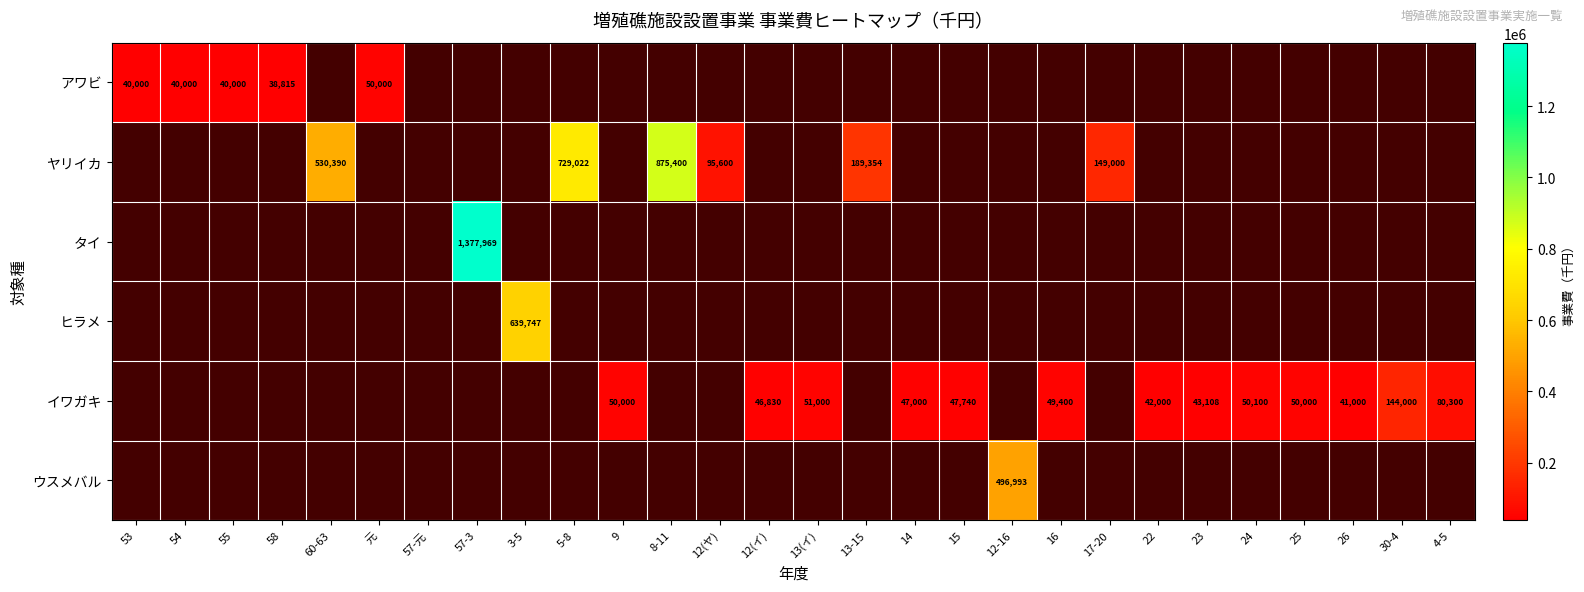

The value of イワガキ at 14 is 30794. True or false?

False